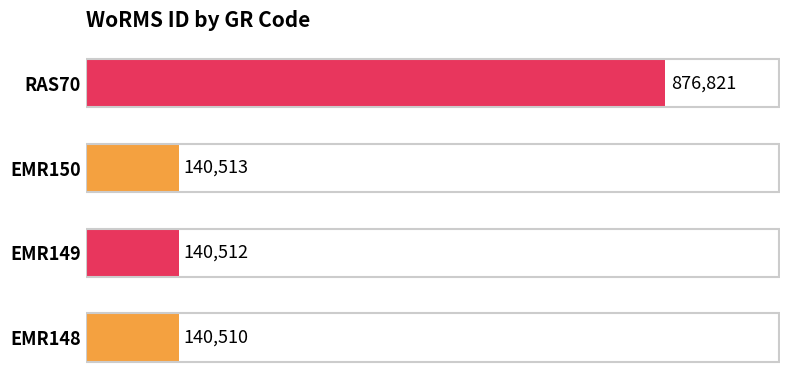

At which category does the chart reach its peak across all series?

RAS70